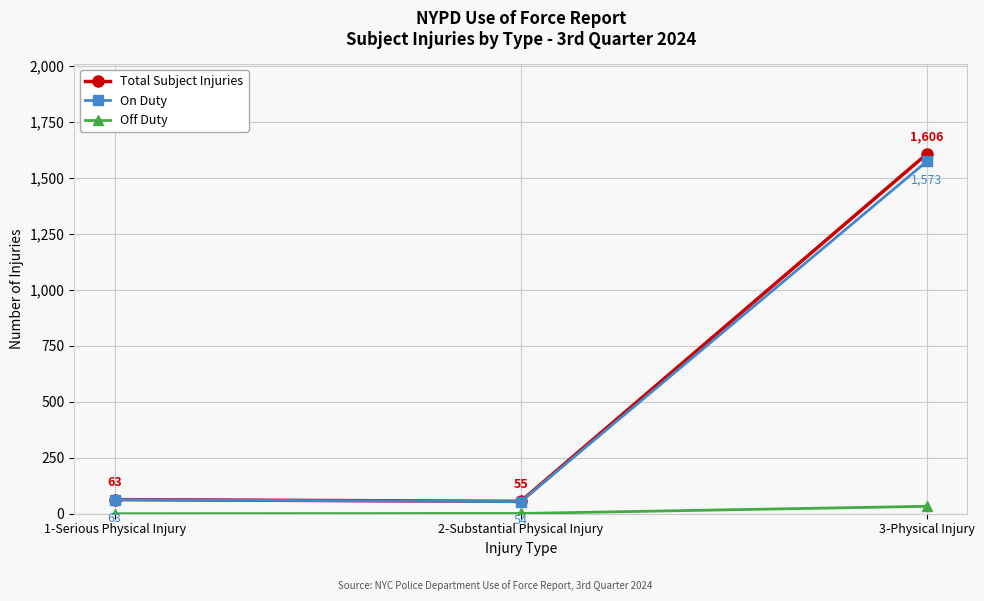

What is the sum of all Off Duty values?

34